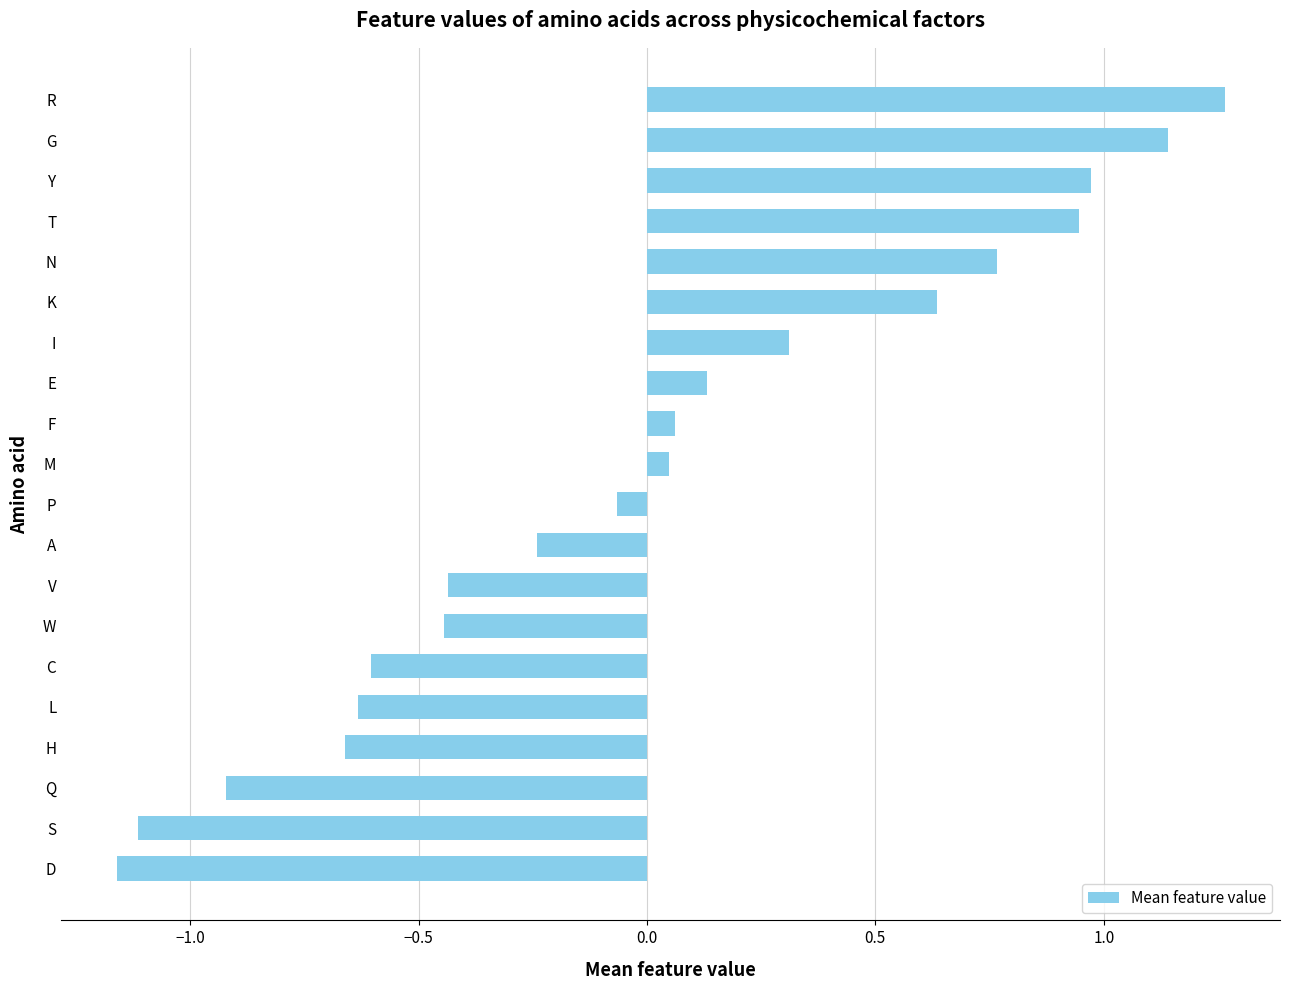

Which category has the highest value across all series?

R